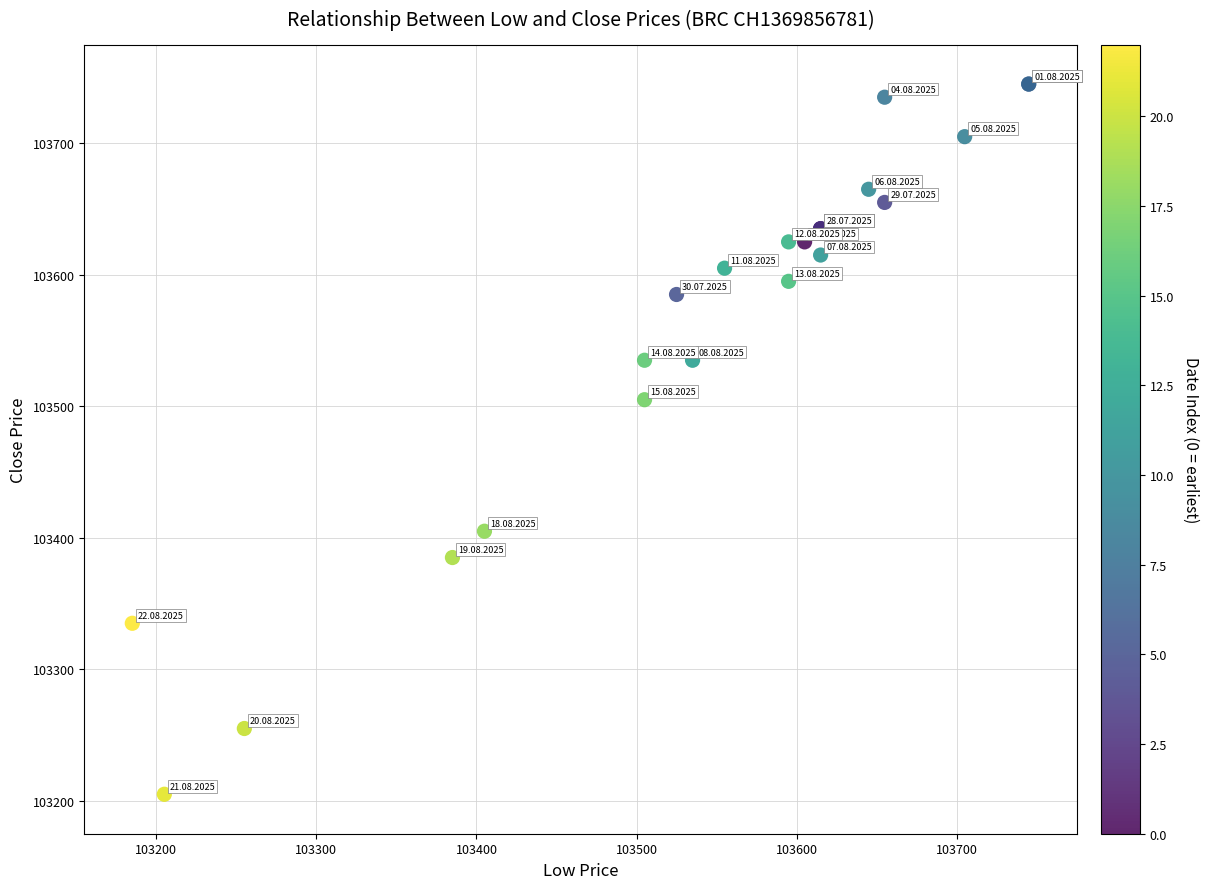

What Y value in the scatter plot is closest to 103475?

103505